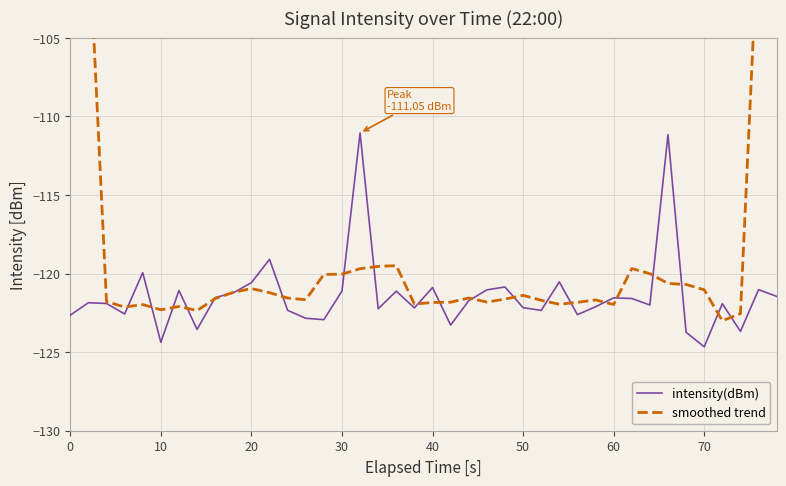

True or false: intensity(dBm) and smoothed trend cross at least once.

True